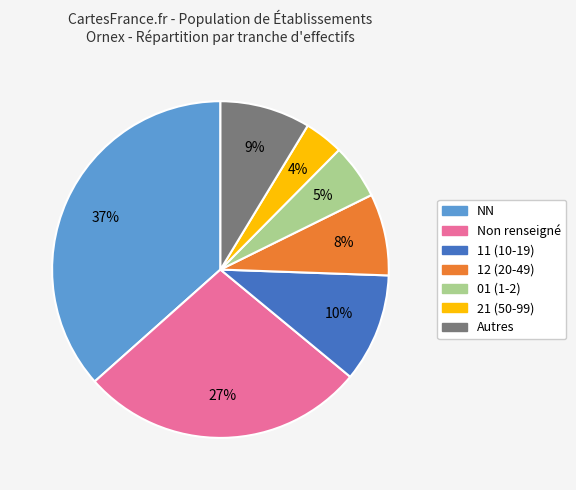

To the nearest percent, what is the average slice percentage?

14%